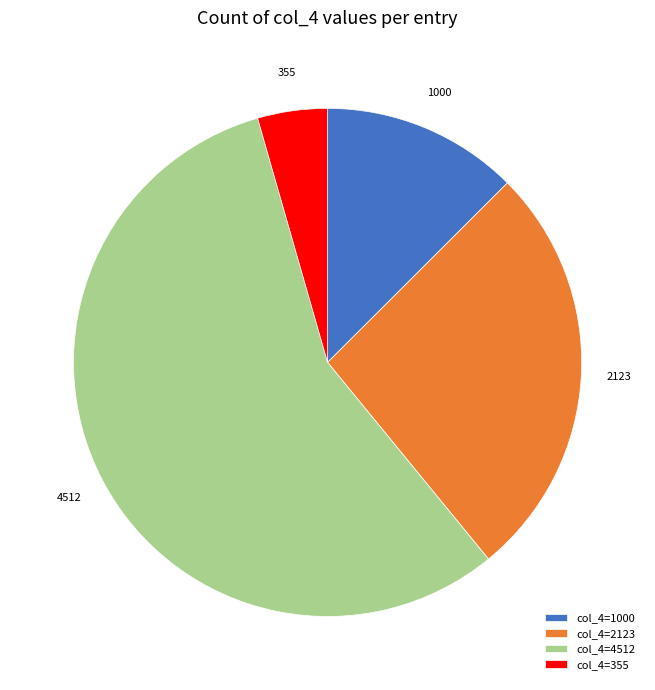

Is the sum of col_4=1000 and col_4=355 greater than half?

No